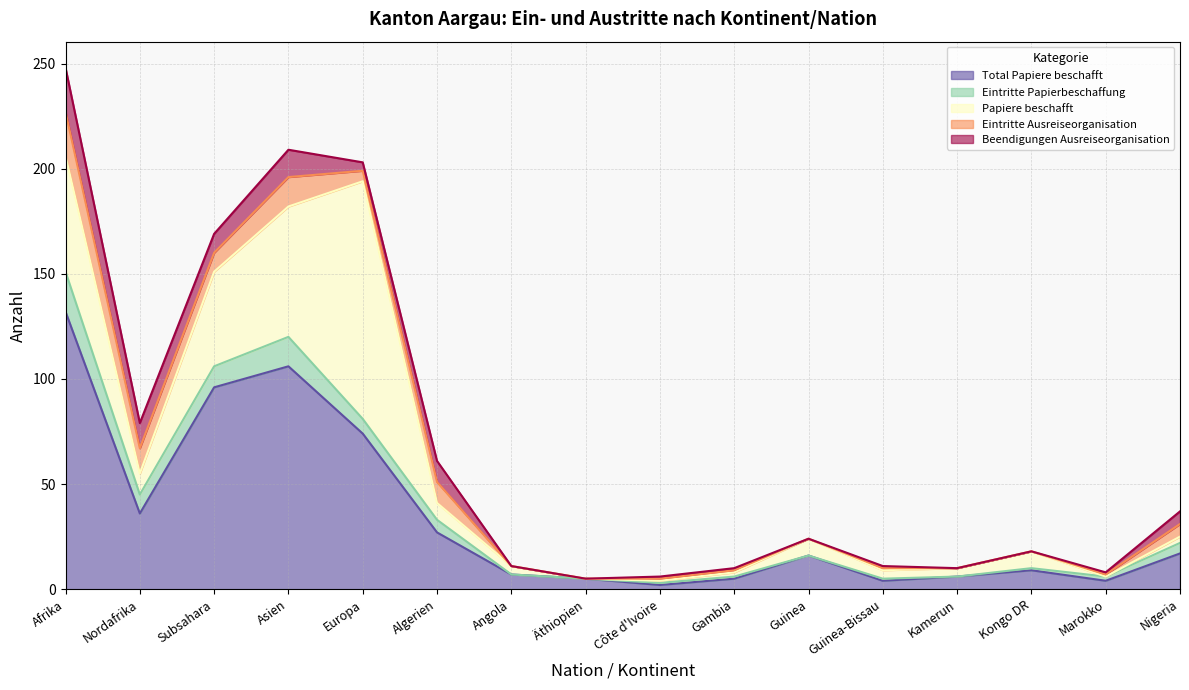

Which series has the largest range (max minus min)?

Total Papiere beschafft